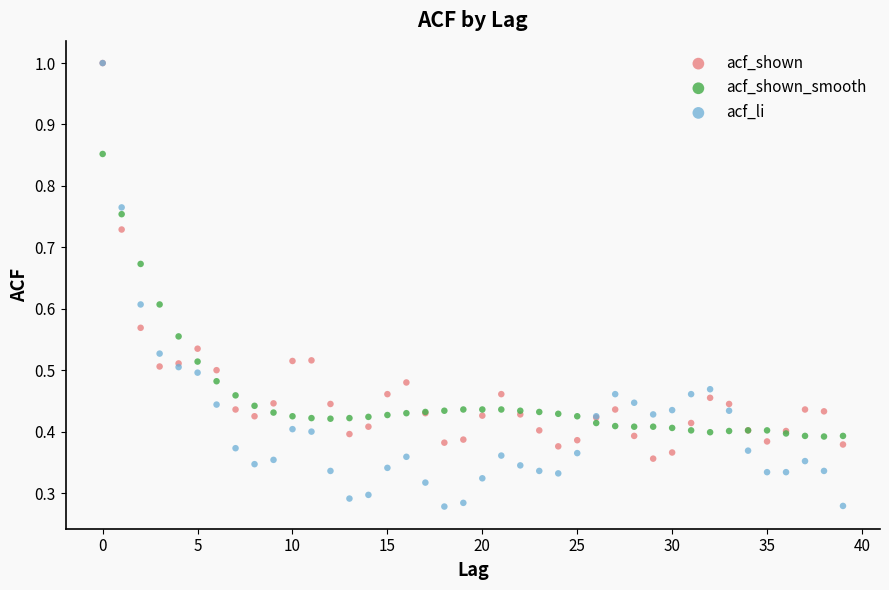

Which series has the largest Y range (max minus min)?

acf_li